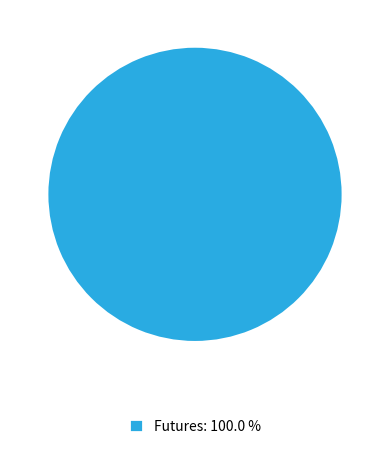

Rank the categories by value from highest to lowest.

Futures: 100.0 %